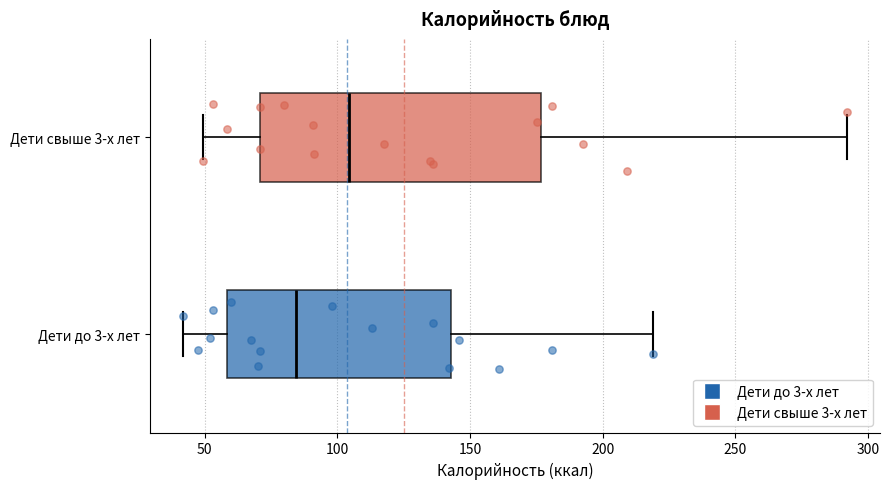

Comparing the boxes themselves (not the whiskers), which one is the widest?

Дети свыше 3-х лет